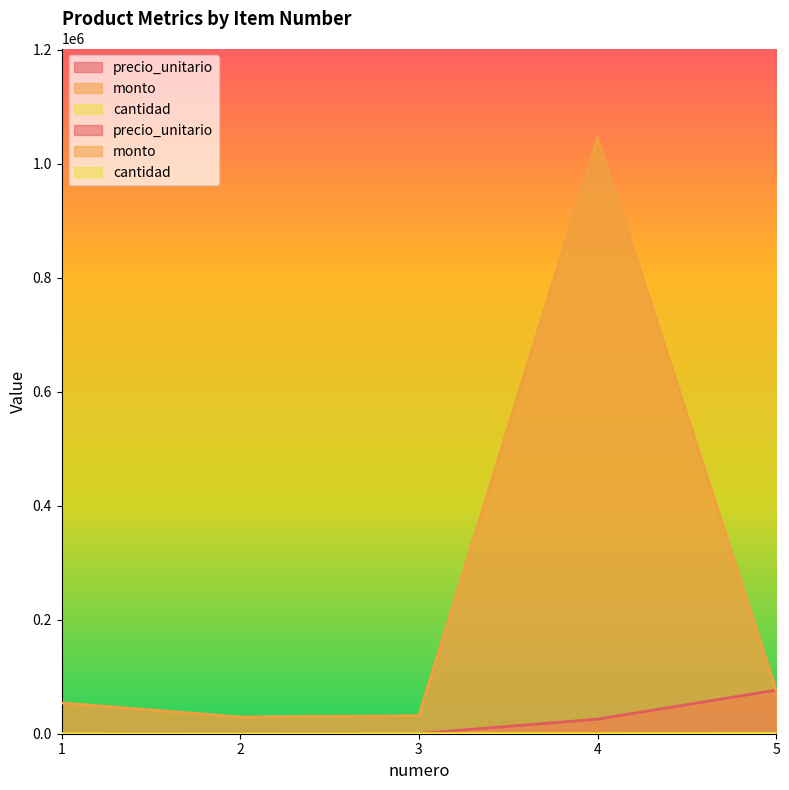

In monto, how many points are lower than both neighbors (excluding endpoints)?

1